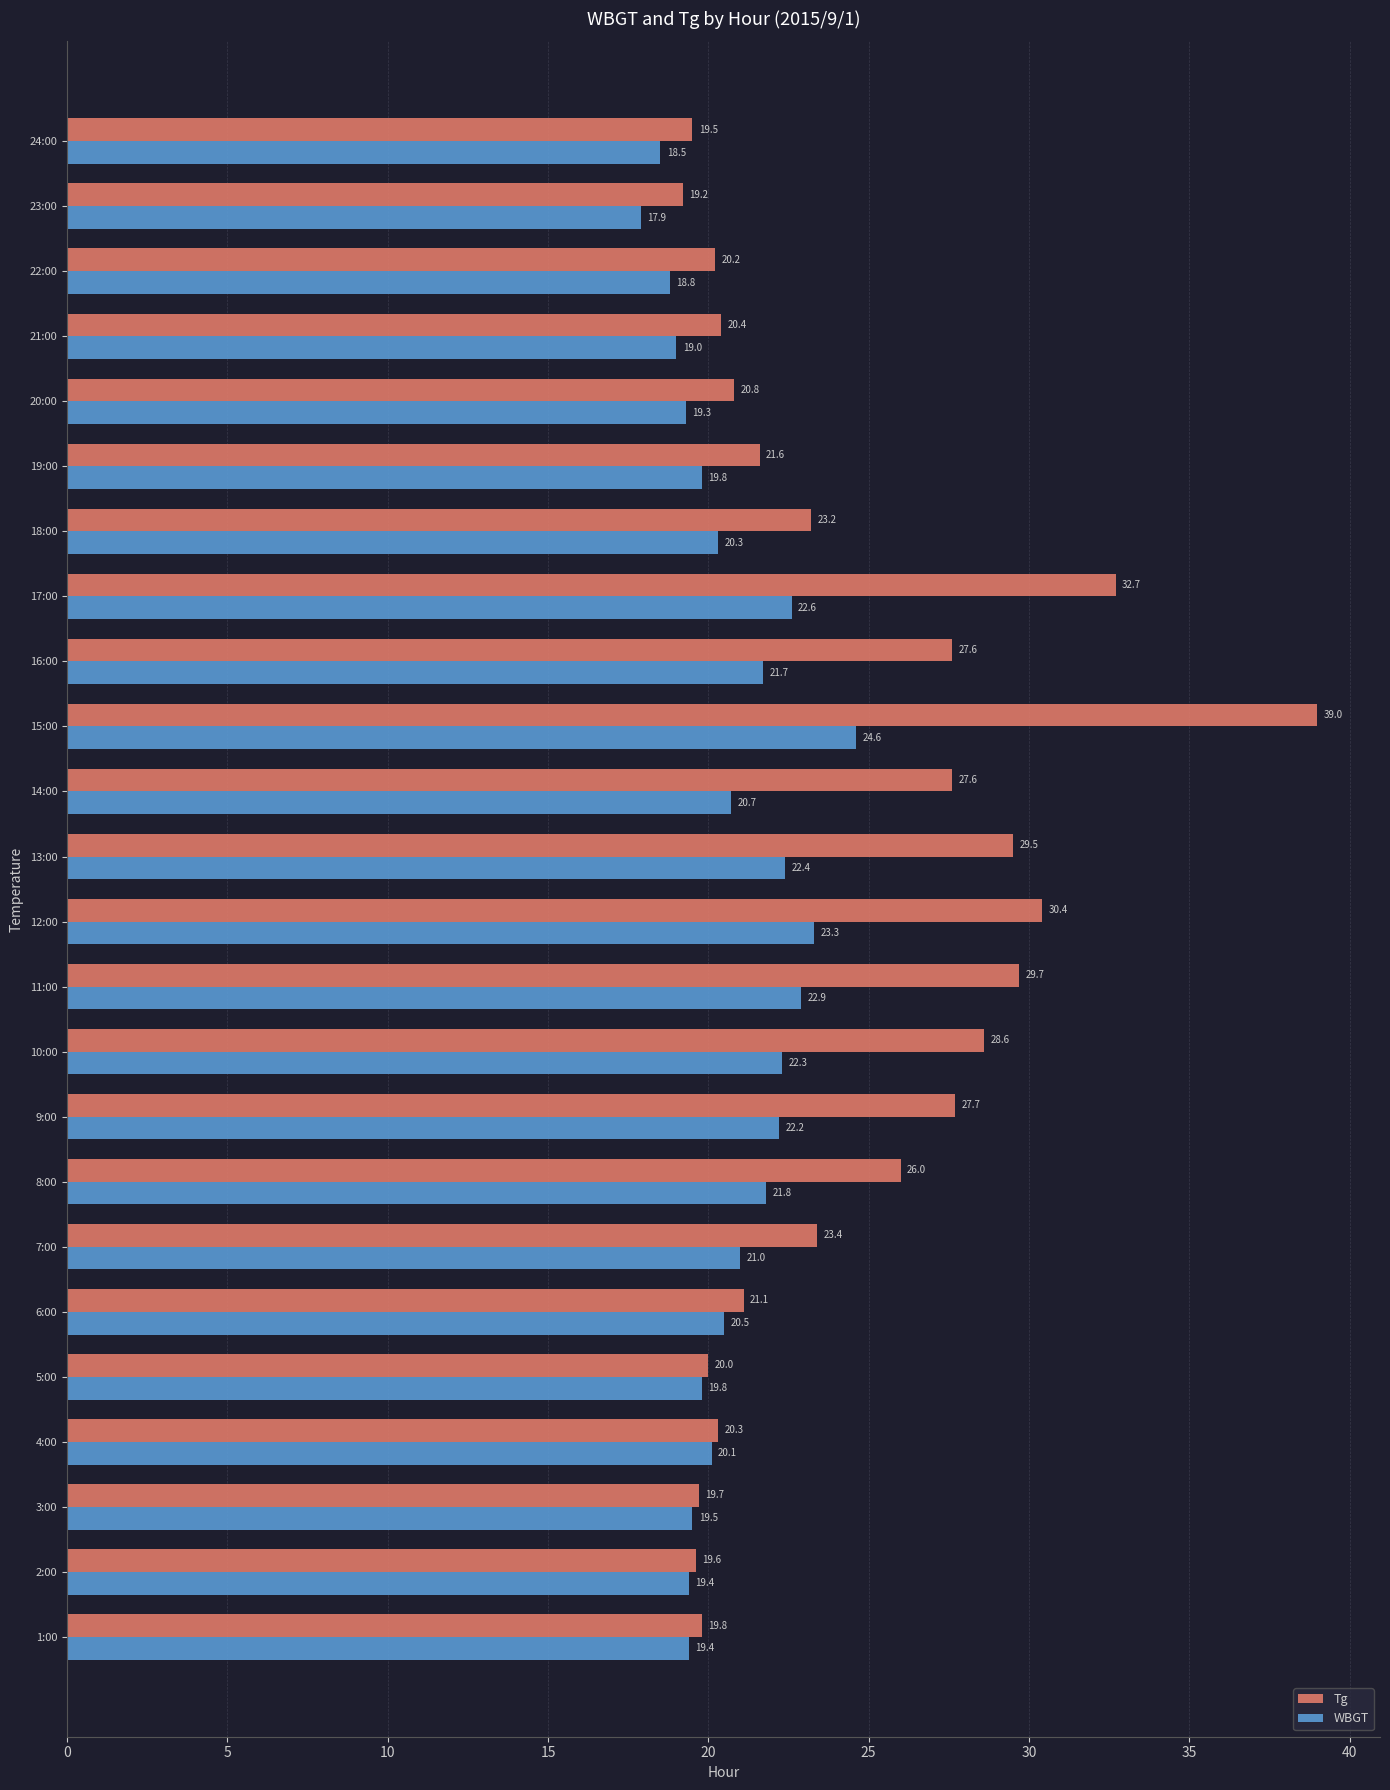

What is the minimum value shown in the chart?

17.9